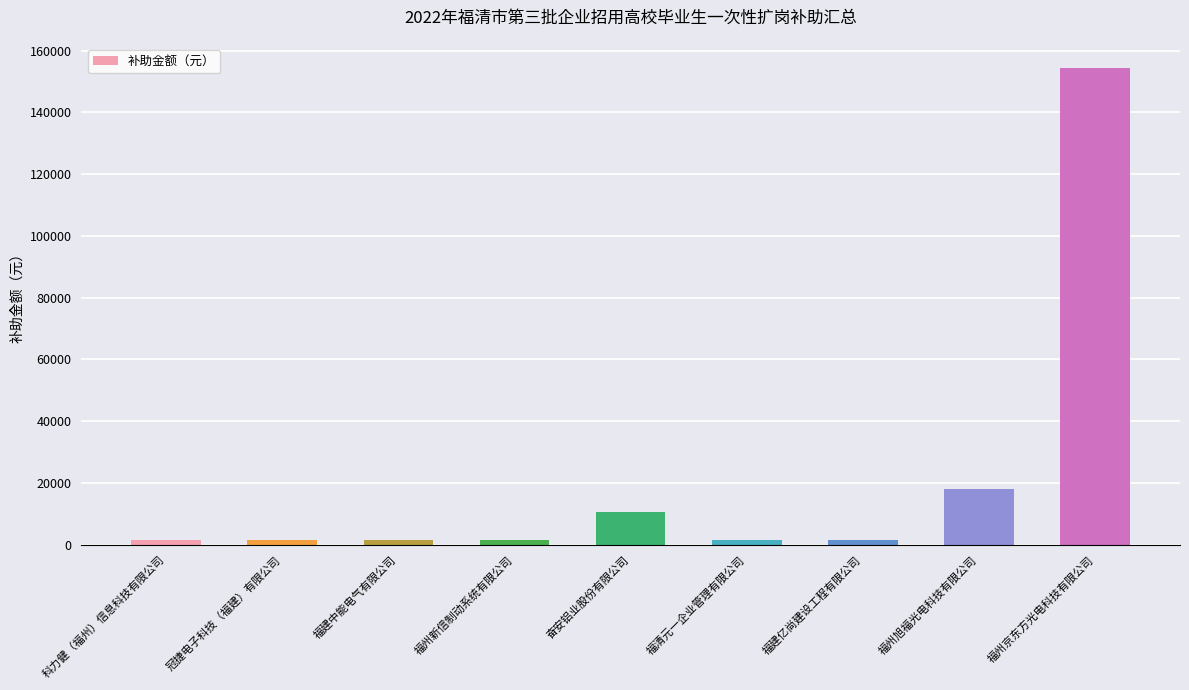

Reading right to left, list all the values displayed in this chart.

154500	18000	1500	1500	10500	1500	1500	1500	1500